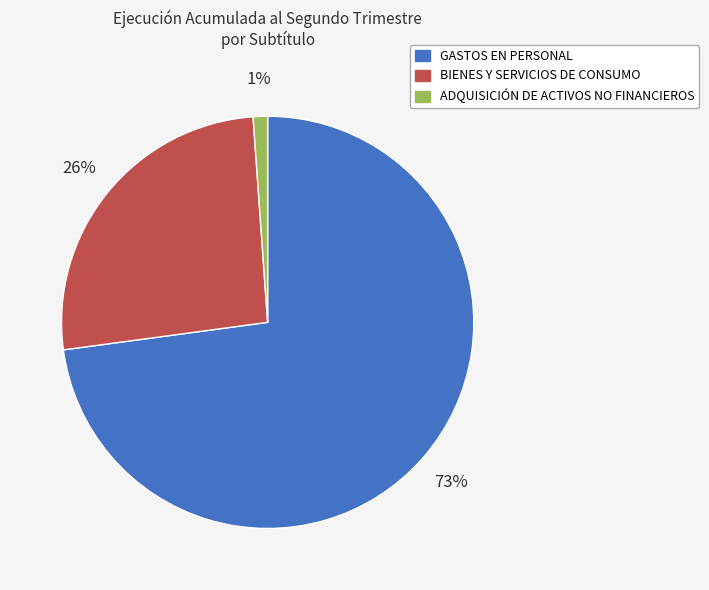

Which slice is the largest?

GASTOS EN PERSONAL